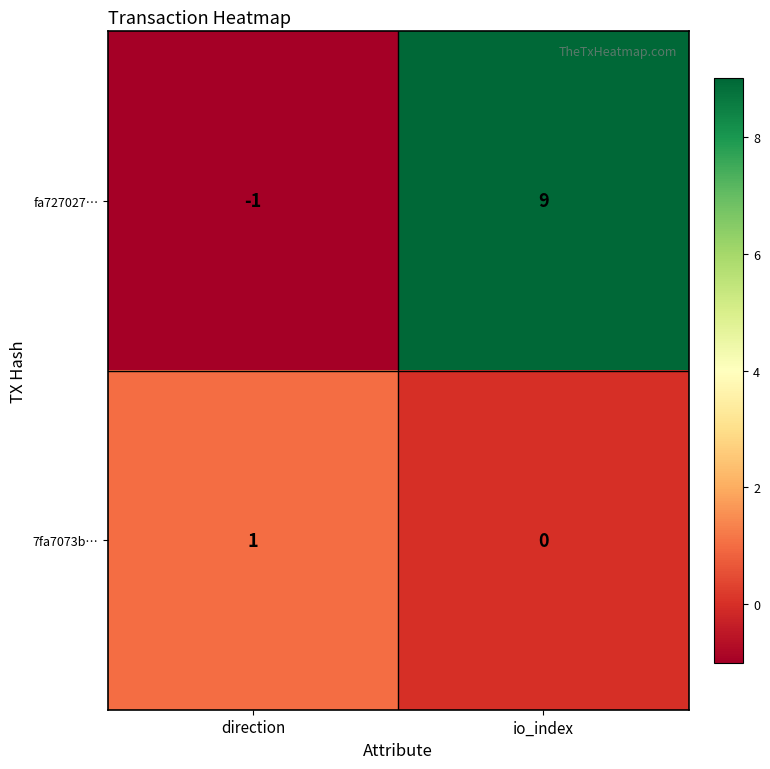

What is the sum of the fa727027… values at io_index and direction?

8